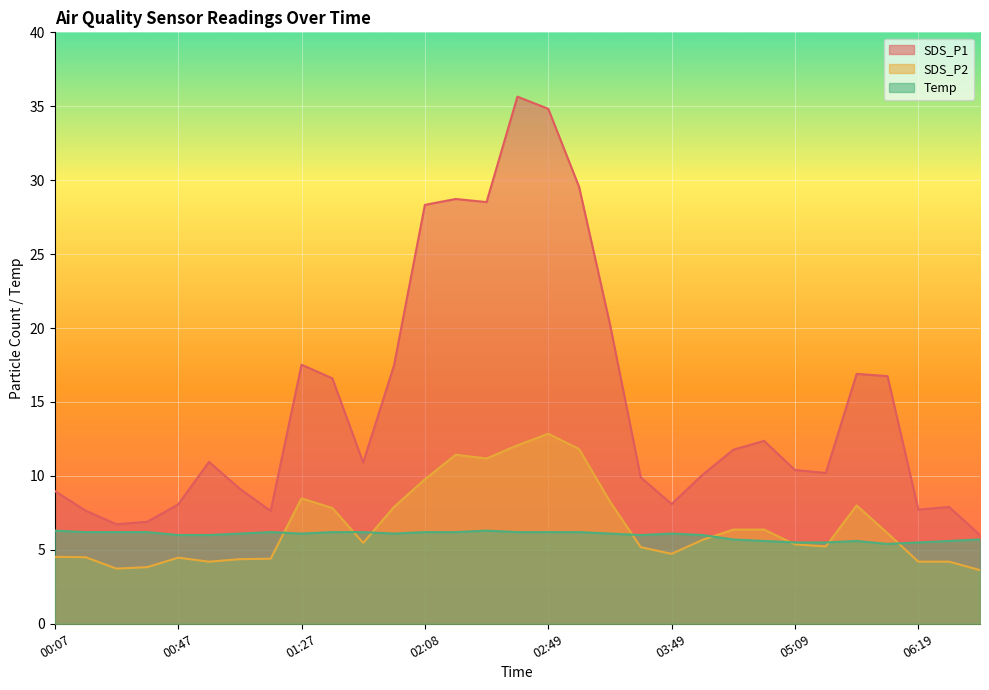

How many intersections are there between Temp and SDS_P2?

8